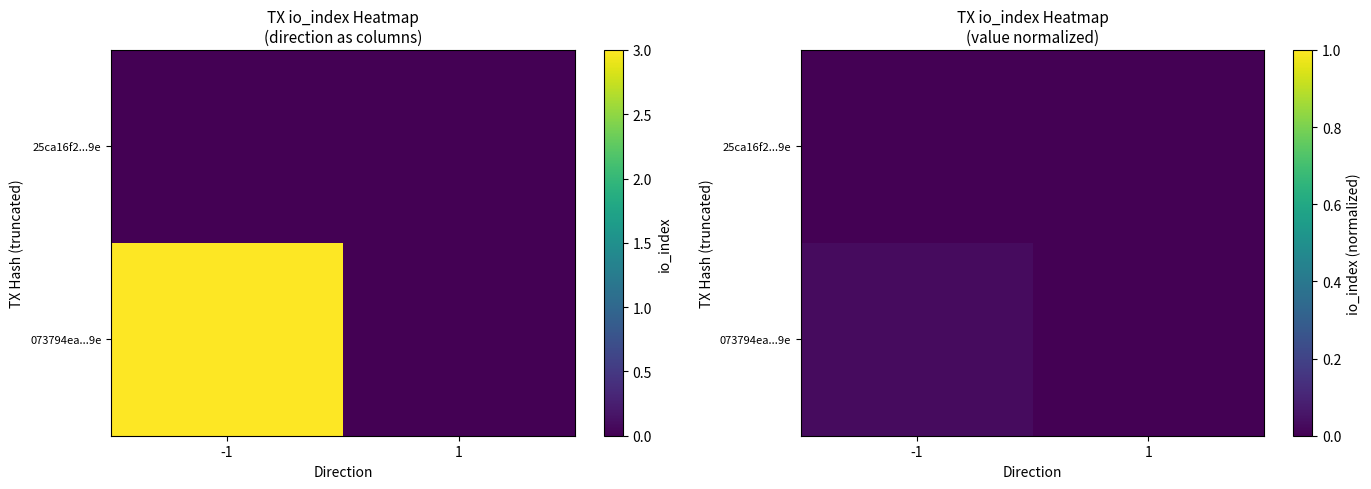

Where is 073794ea...9e nearest to the value 0?

1